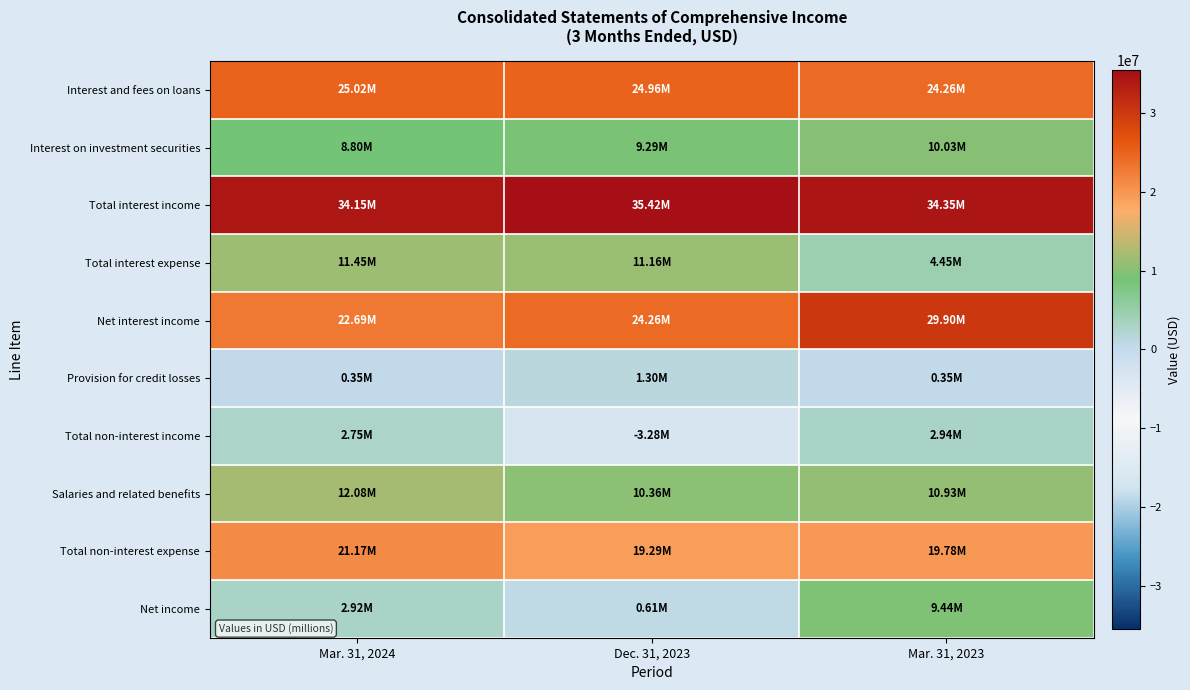

At Dec. 31, 2023, list the series in order from smallest to largest.

Total non-interest income, Net income, Provision for credit losses, Interest on investment securities, Salaries and related benefits, Total interest expense, Total non-interest expense, Net interest income, Interest and fees on loans, Total interest income